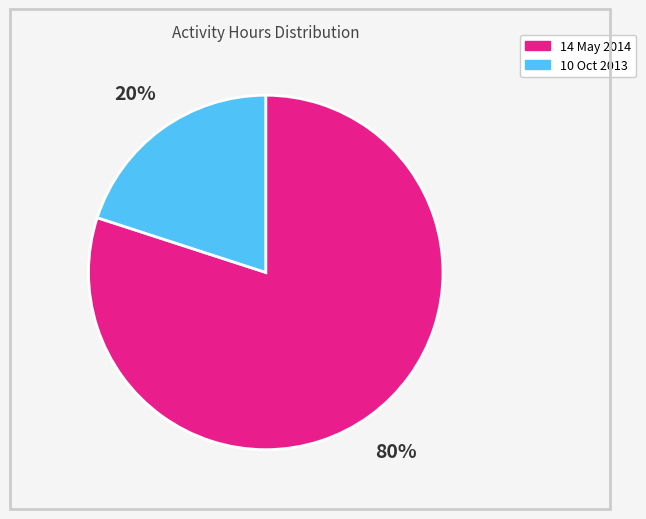

Which has a higher value, 10 Oct 2013 or 14 May 2014?

14 May 2014